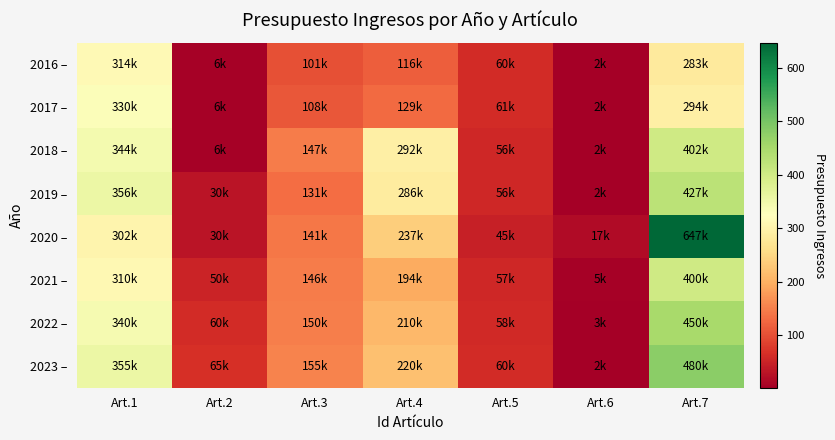

What is the difference between the highest and lowest values at Art.6?

15.4